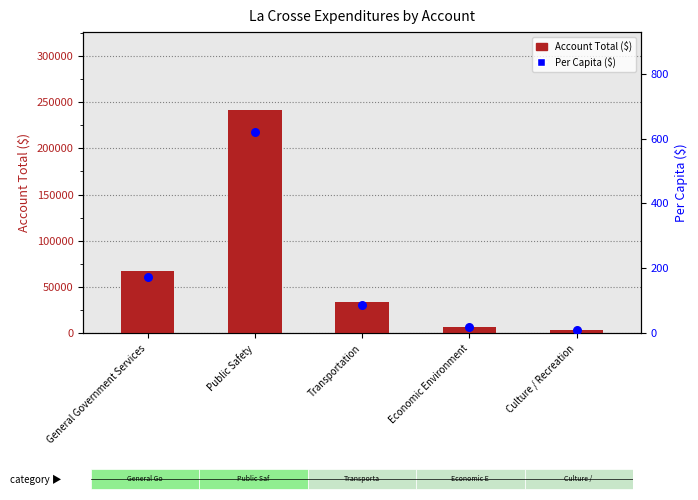

What is the total value across all series at Culture / Recreation?

3838.8